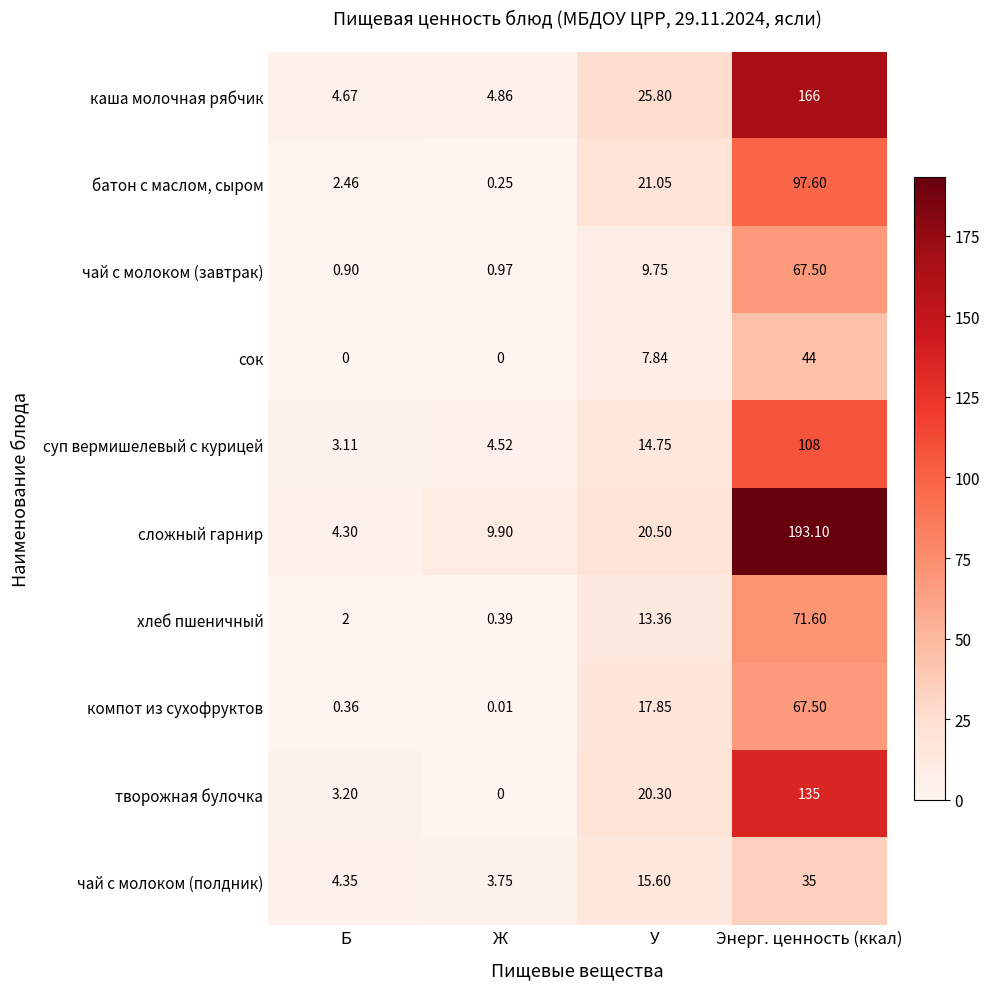

At which label does сложный гарнир reach its peak?

Энерг. ценность (ккал)